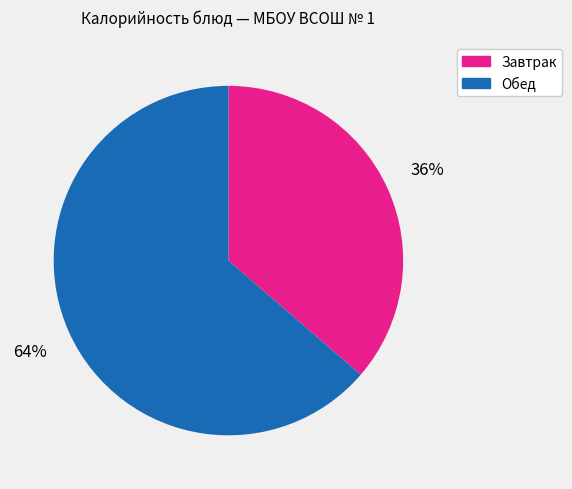

To the nearest percent, what is the average slice percentage?

50%